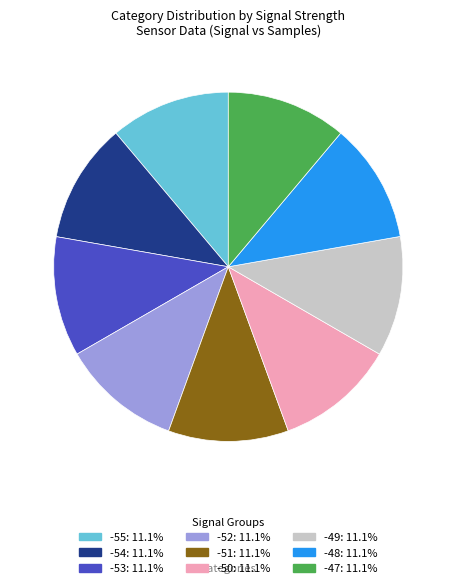

Is there any slice that represents more than half of the pie?

No